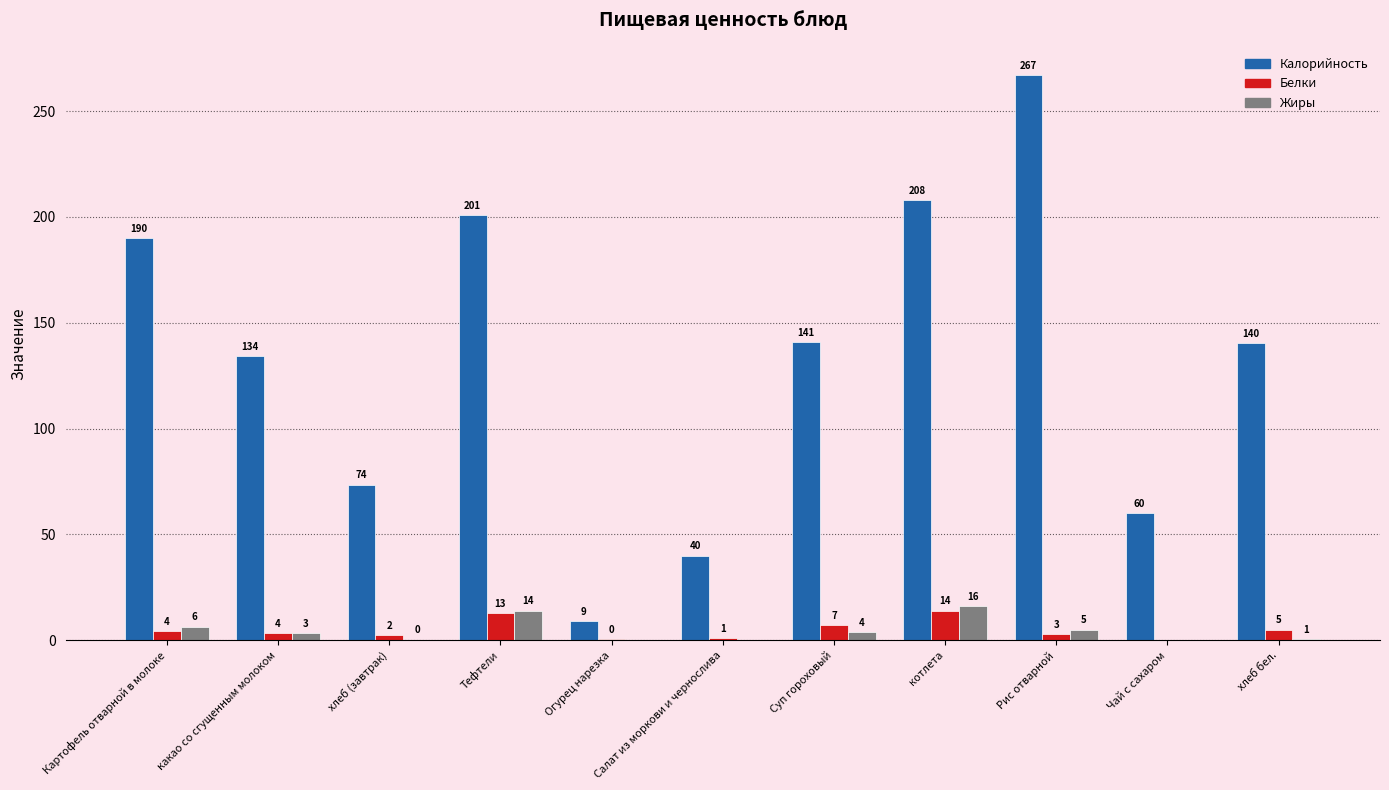

The value of Белки at Рис отварной is 3.0. True or false?

True